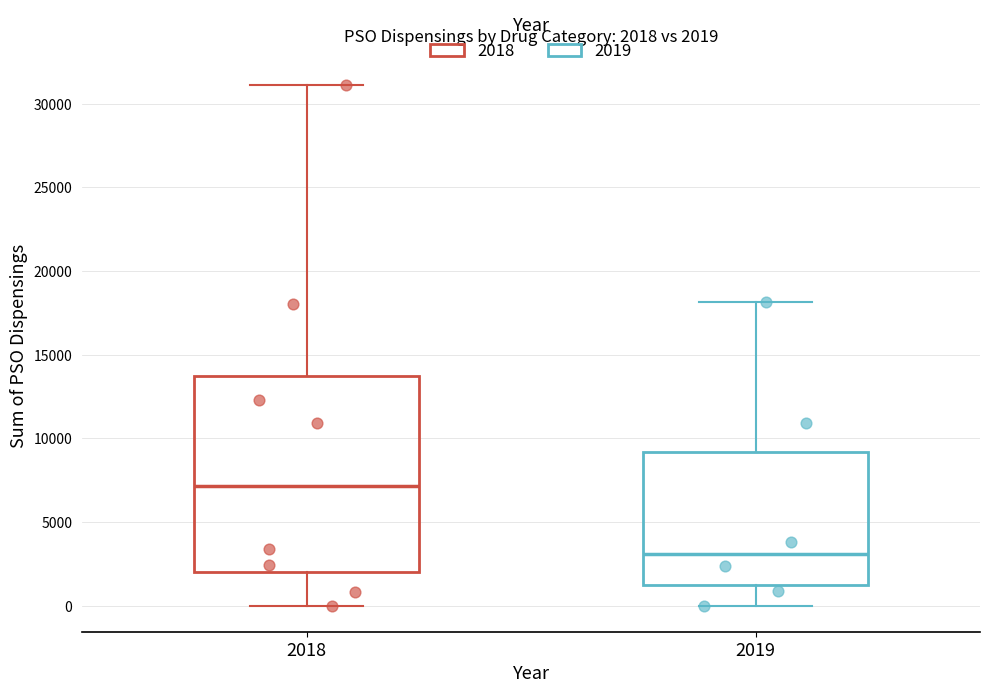

Which box has the lowest median line?

2019